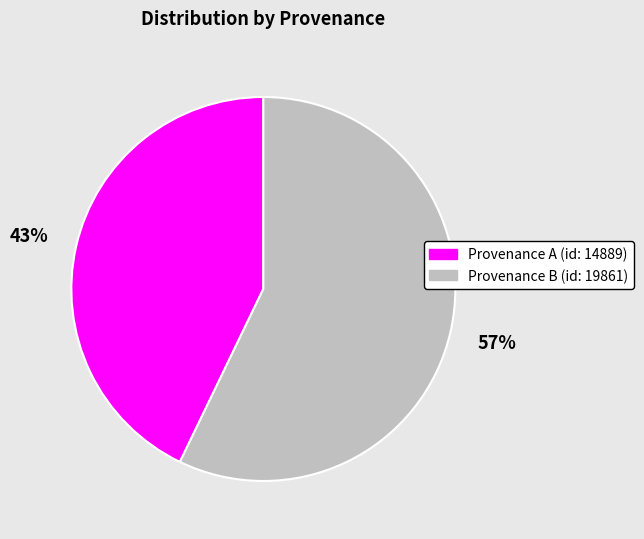

To the nearest percent, what is the average slice percentage?

50%